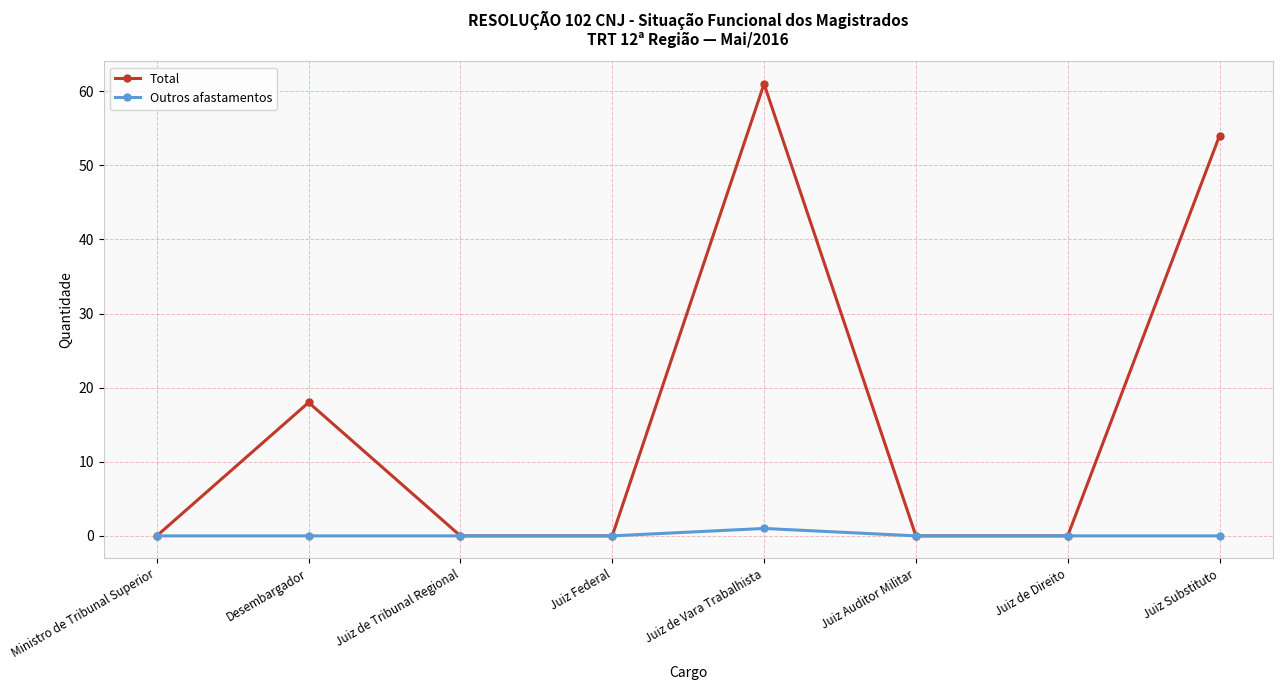

Where is Total nearest to the value 30?

Desembargador